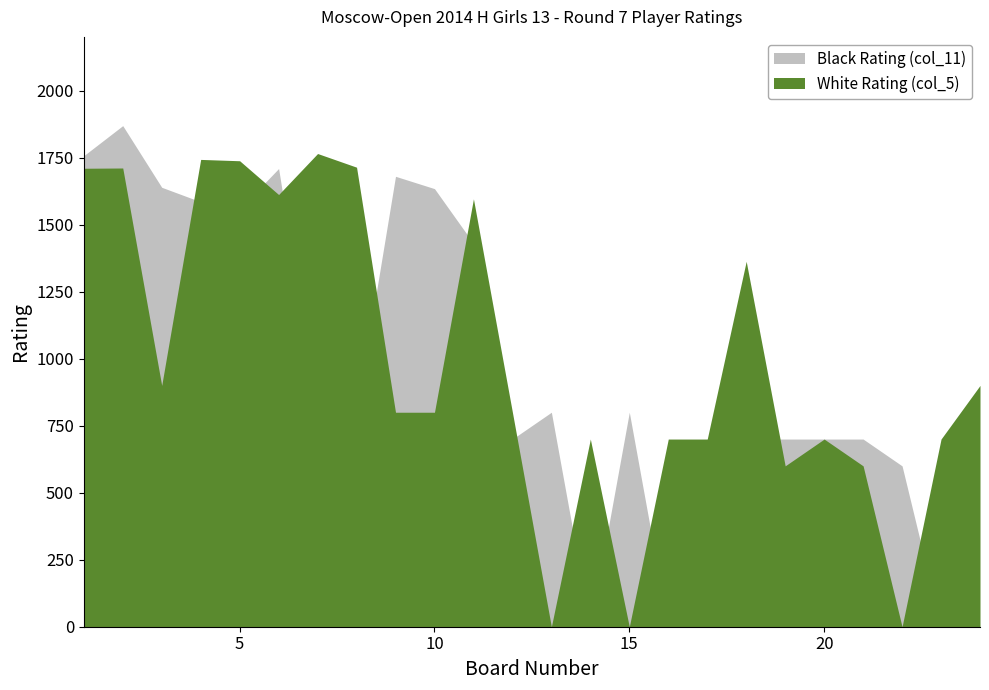

Which series has the largest total across all categories?

White Rating (col_5)